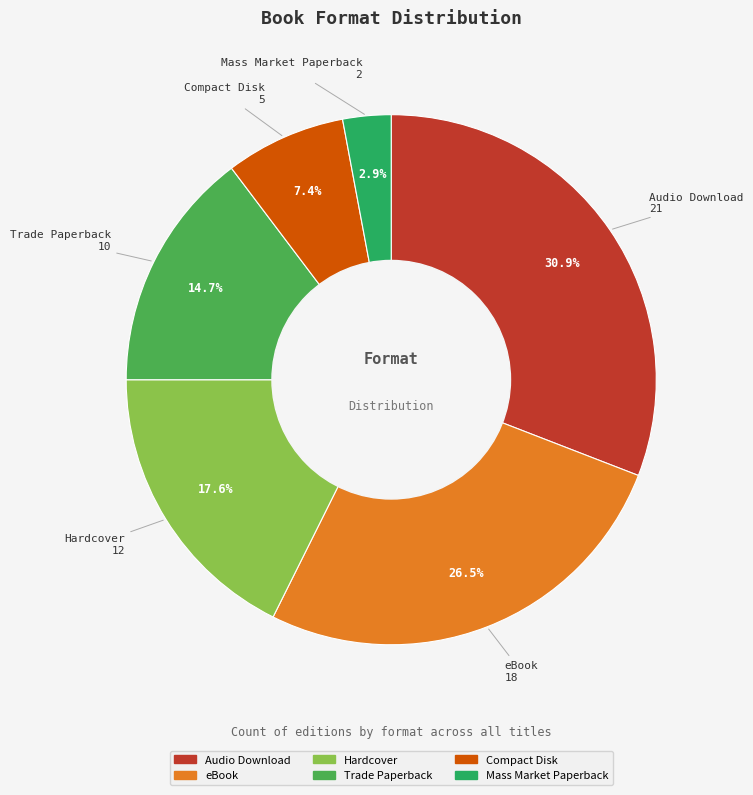

To the nearest percent, what is the difference between the largest and smallest slice percentages?

28%